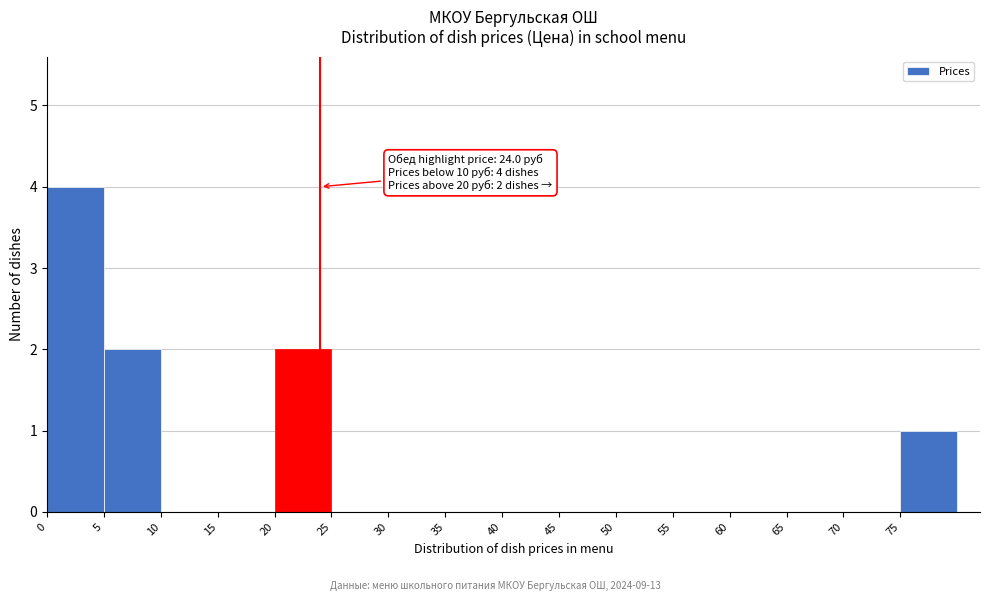

Which range on the x-axis has the tallest bar?

0 to 5